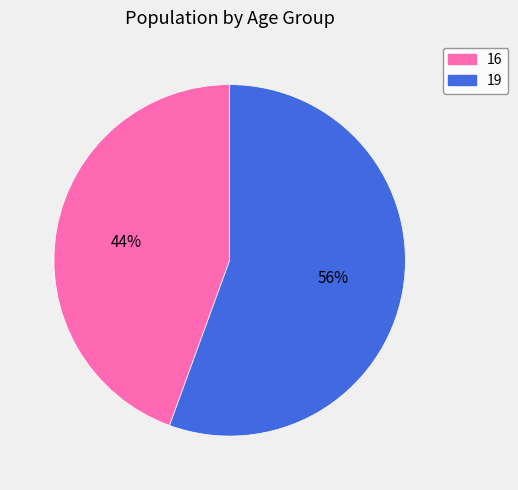

True or false: 19 accounts for 48% of the total.

False